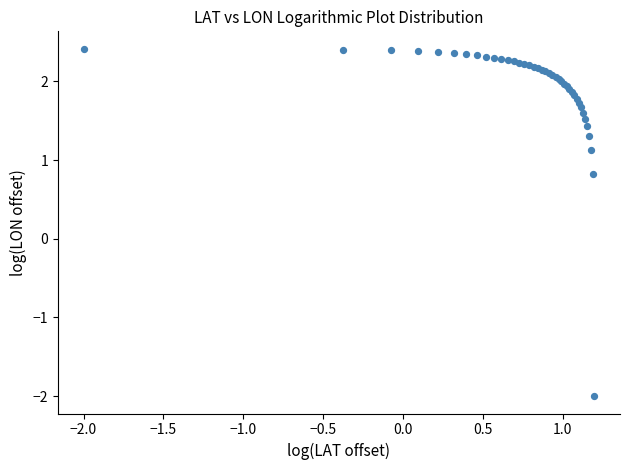

What Y value in the scatter plot is closest to 0?

0.8